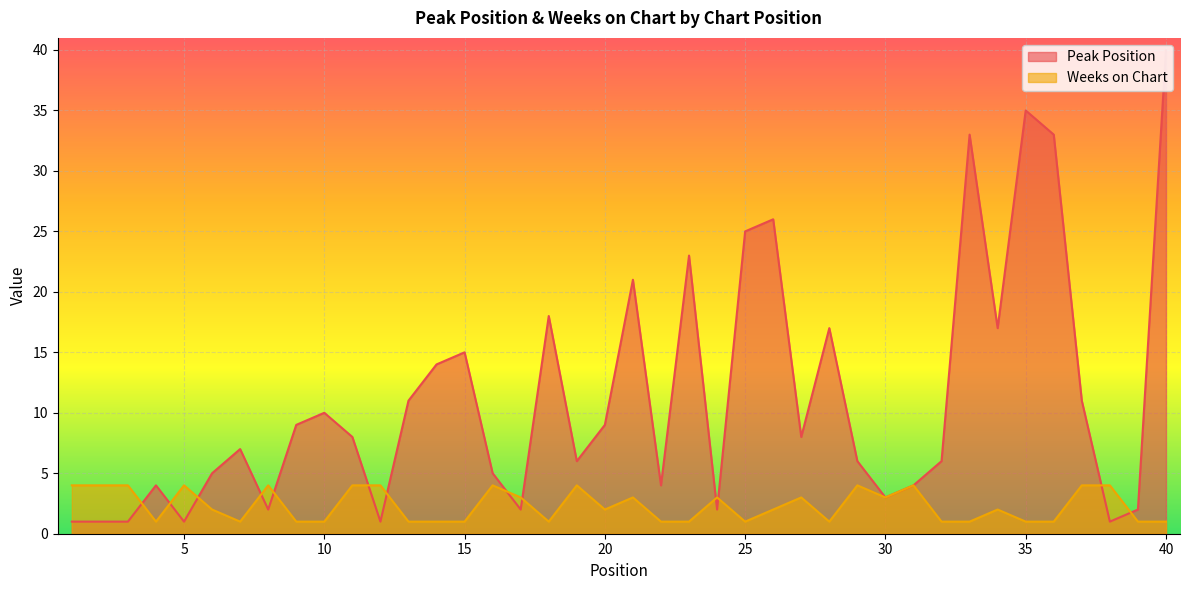

Between 4 and 16, which series saw the biggest shift?

Weeks on Chart